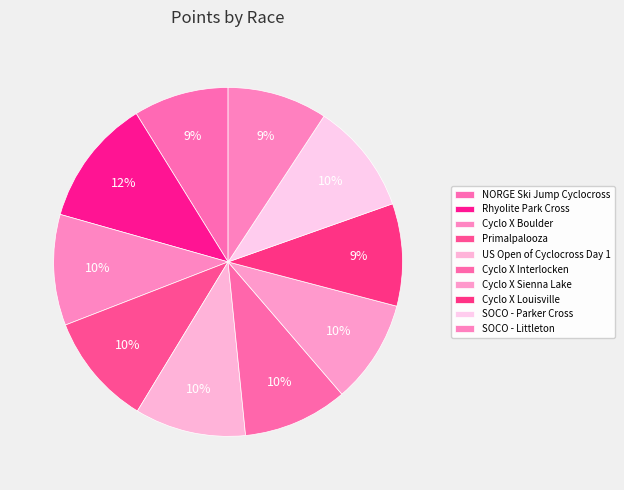

Is US Open of Cyclocross Day 1 the majority of the pie?

No